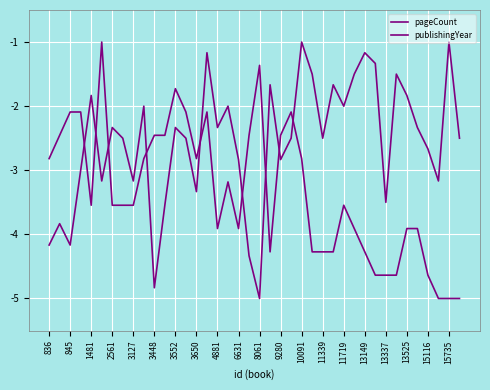

At which label is pageCount closest to -3?

2561